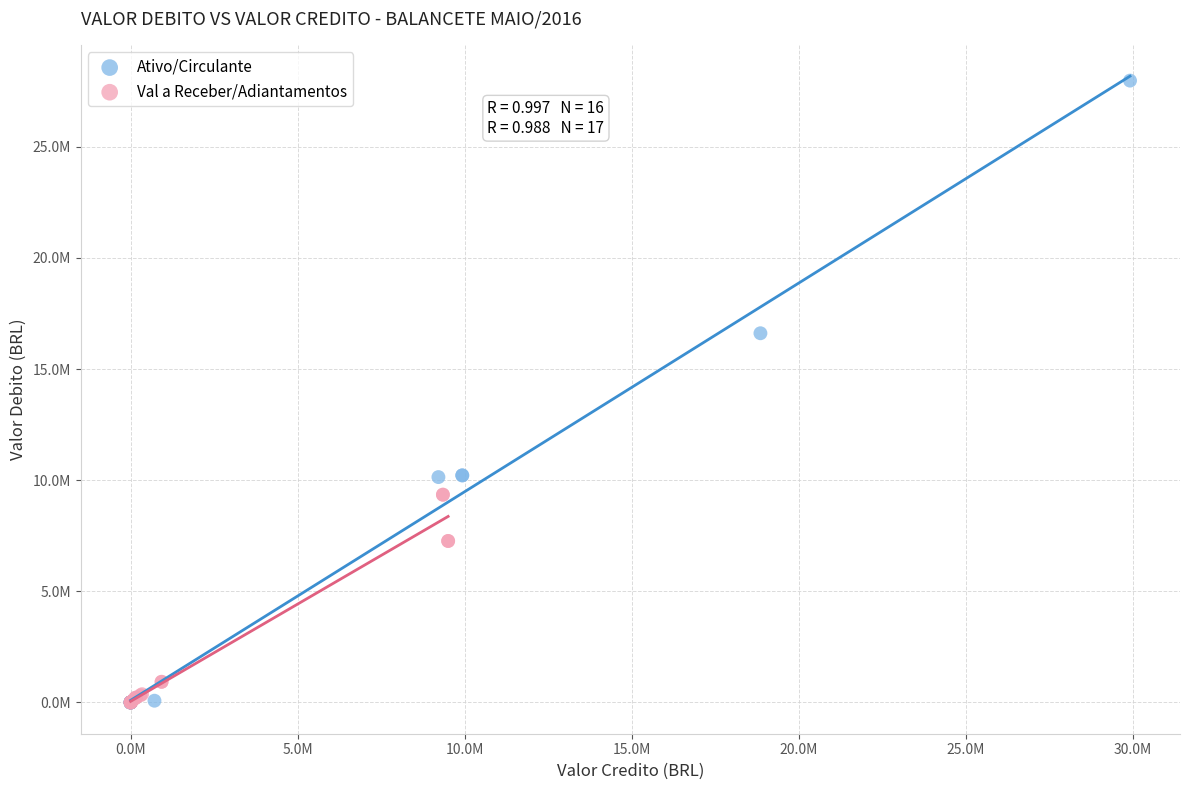

What are all the series names shown in the legend?

Ativo/Circulante, Val a Receber/Adiantamentos